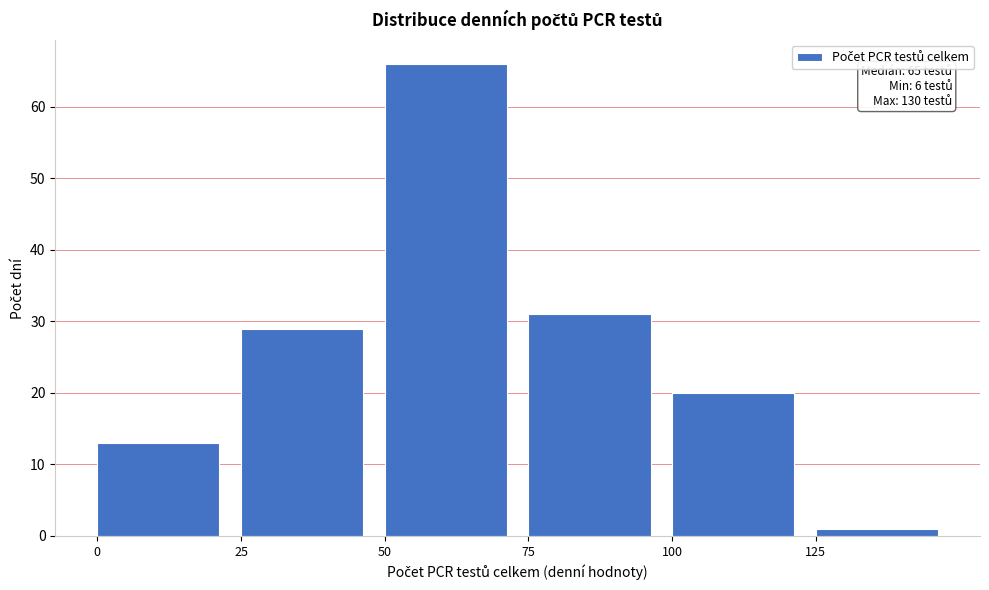

Over which range of the x-axis is the bar tallest?

50 to 75